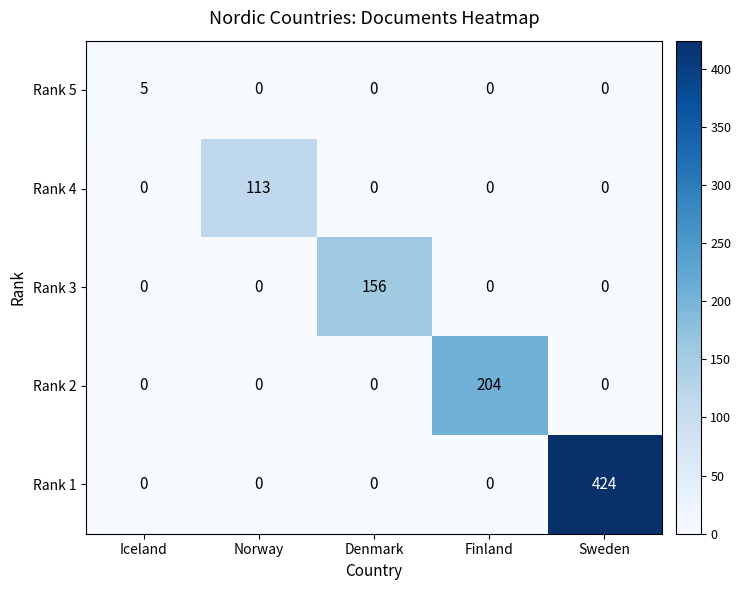

How many values in the Rank 3 series exceed 0?

1